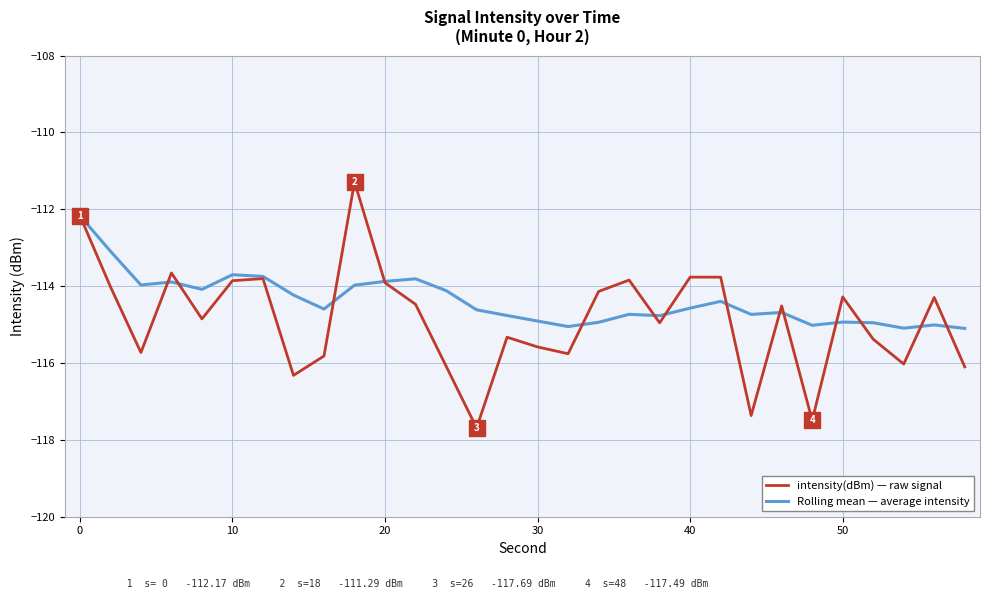

Rank the series by their maximum value, from highest to lowest.

intensity(dBm) — raw signal, Rolling mean — average intensity